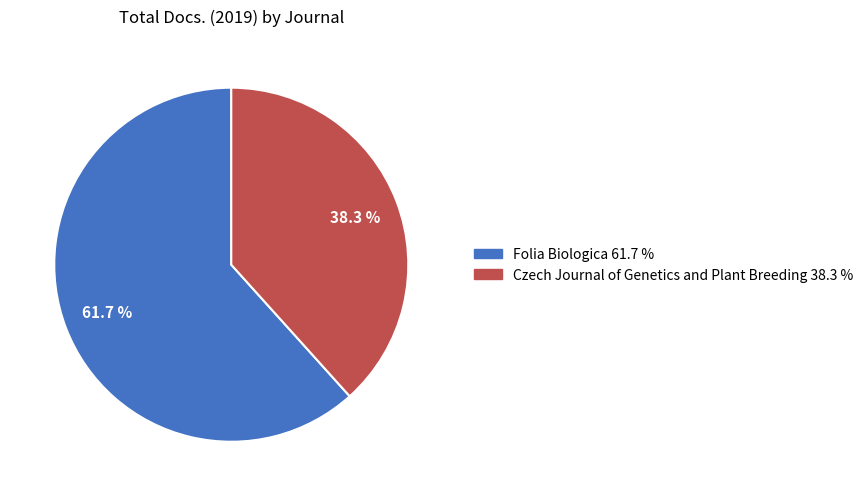

To the nearest percent, what percentage of the pie is Folia Biologica?

62%